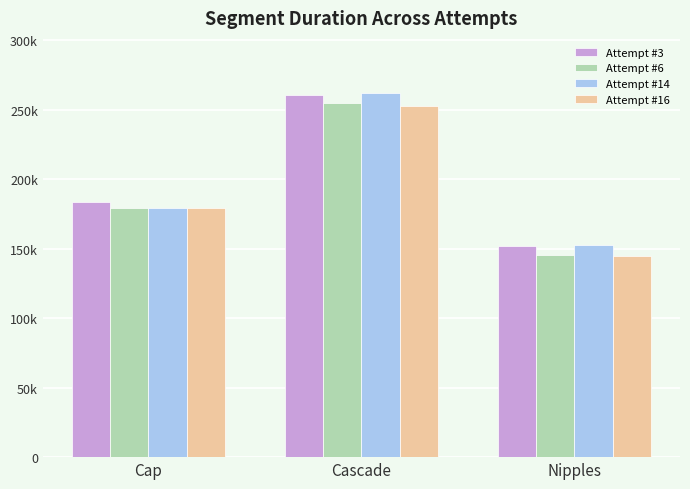

Does the chart contain stacked bars?

No